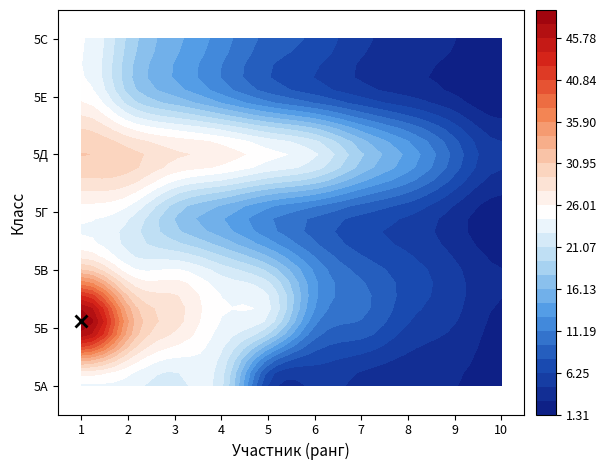

Read the 5В value at 3.

22.0